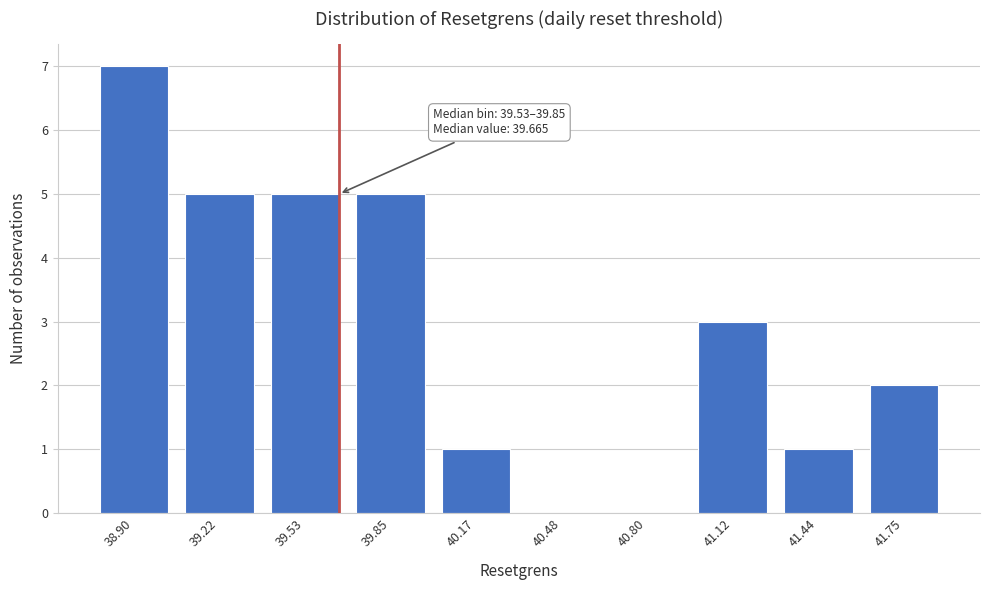

Reading right to left, list all the values displayed in this chart.

41.75=2	41.44=1	41.12=3	40.80=0	40.48=0	40.17=1	39.85=5	39.53=5	39.22=5	38.90=7